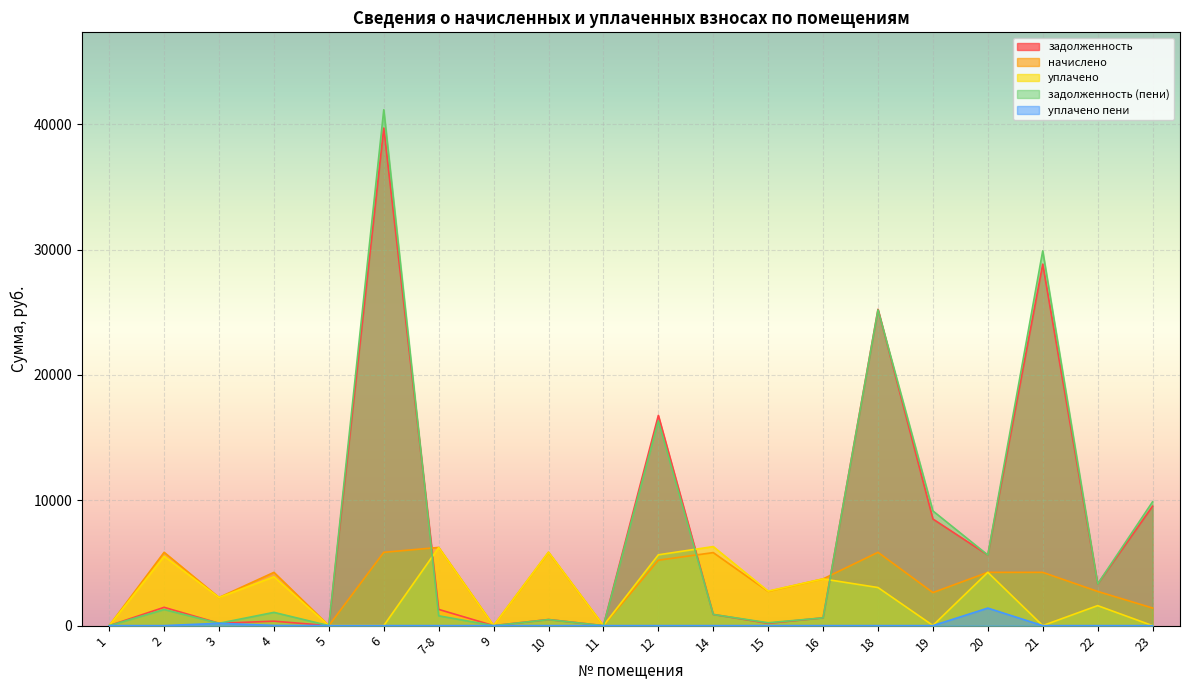

True or false: задолженность has more than 2 interior local peaks.

True